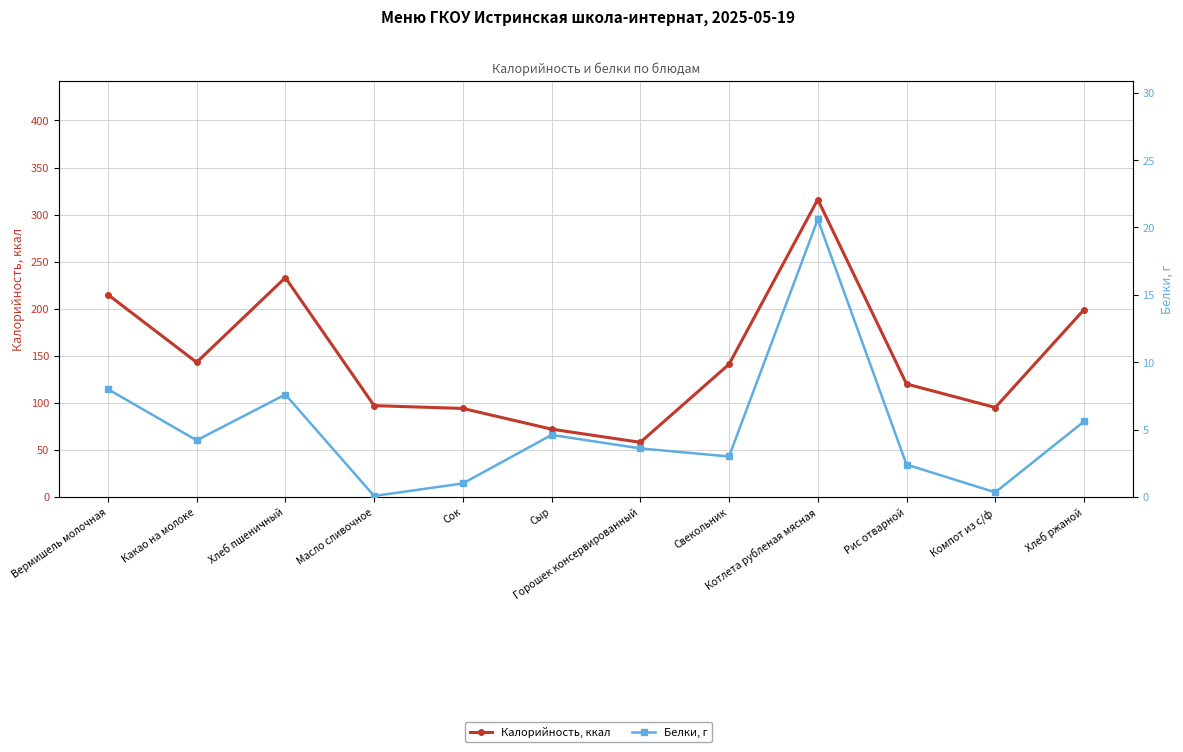

What is the label of the 11th point from the right?

Какао на молоке